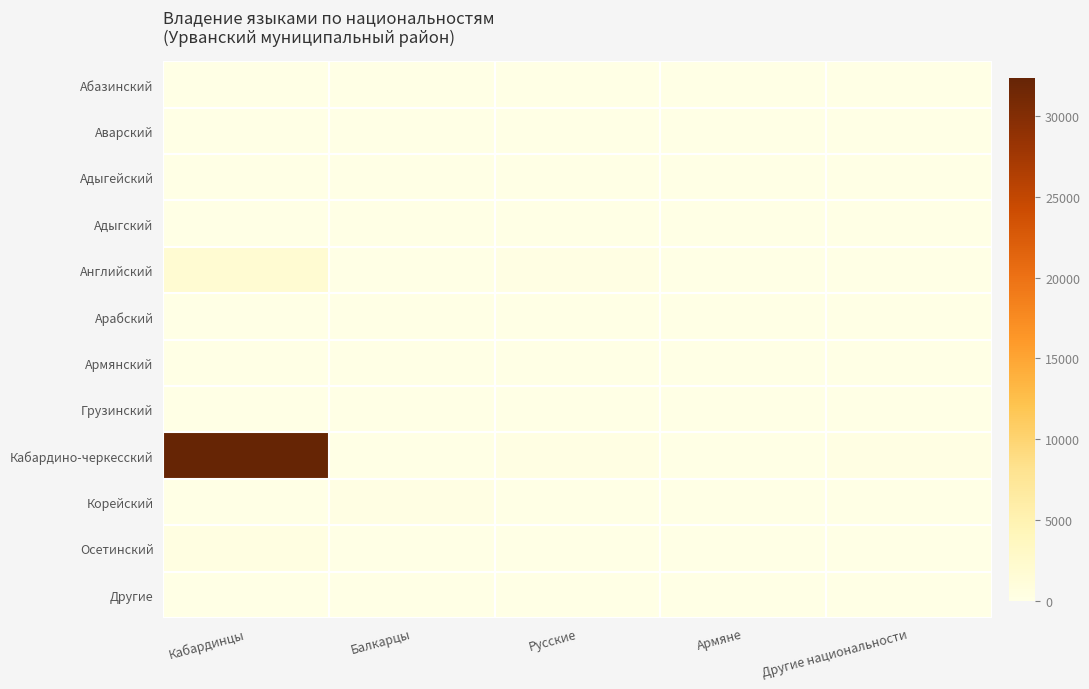

Rank the series by their maximum value, from lowest to highest.

Абазинский, Адыгский, Грузинский, Аварский, Адыгейский, Другие, Арабский, Армянский, Корейский, Осетинский, Английский, Кабардино-черкесский